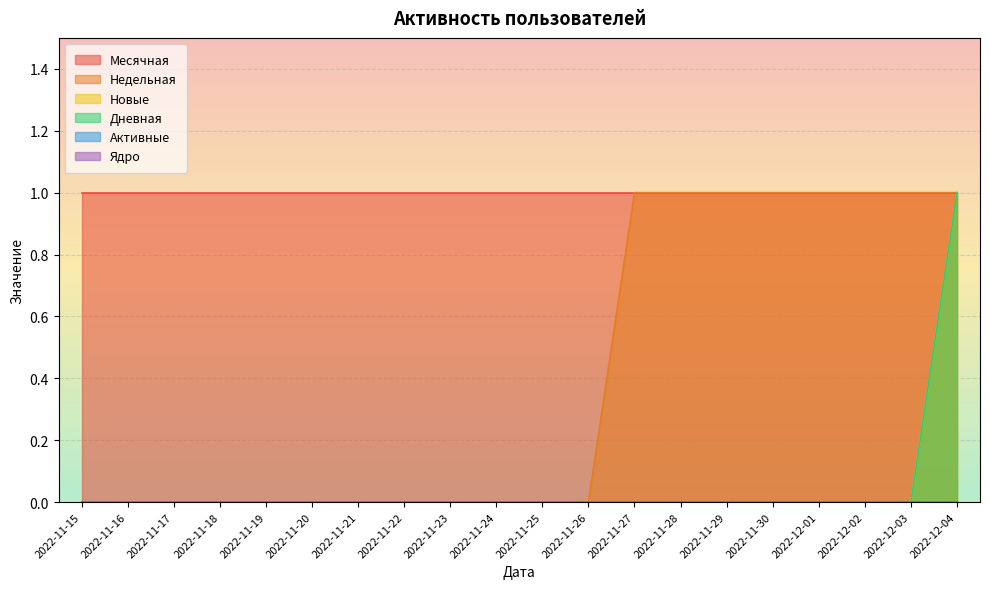

Is the value of Недельная at 2022-11-27 greater than the value of Дневная at 2022-11-24?

Yes